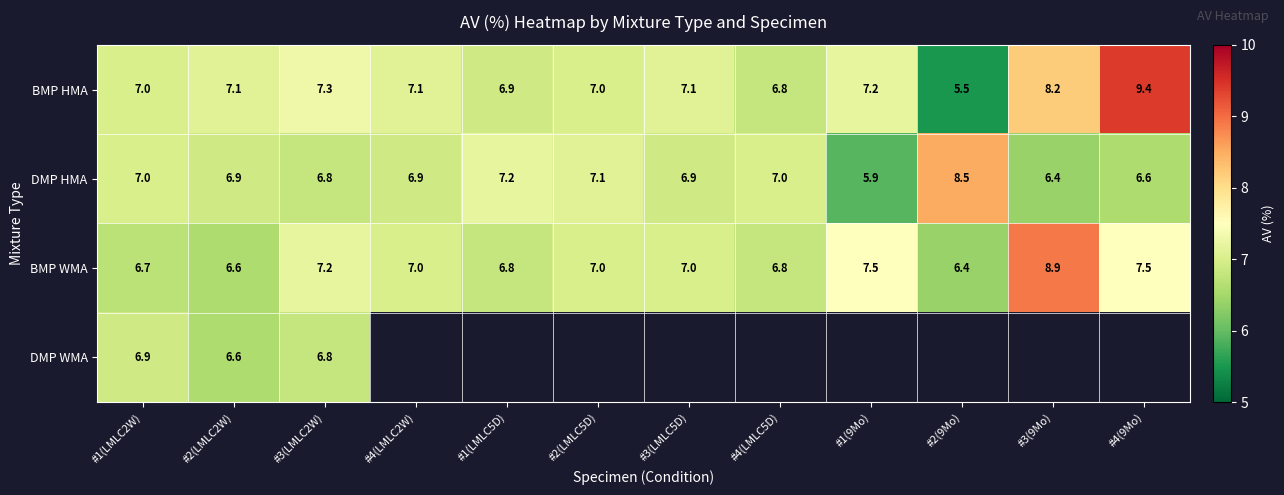

Is it true that DMP HMA equals 4.1 at #1(LMLC2W)?

False